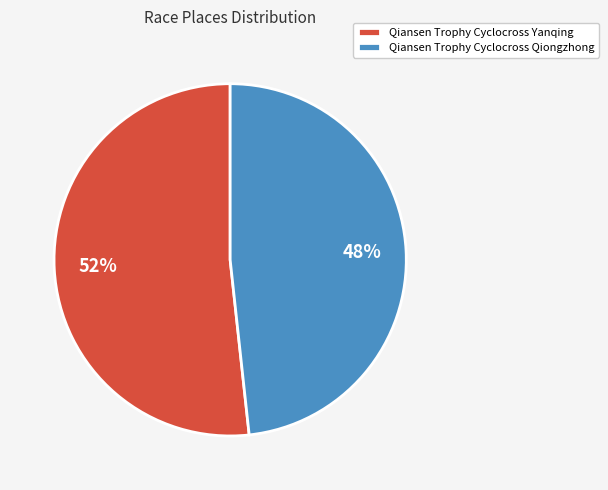

Is it true that Qiansen Trophy Cyclocross Qiongzhong is 48% of the pie?

True